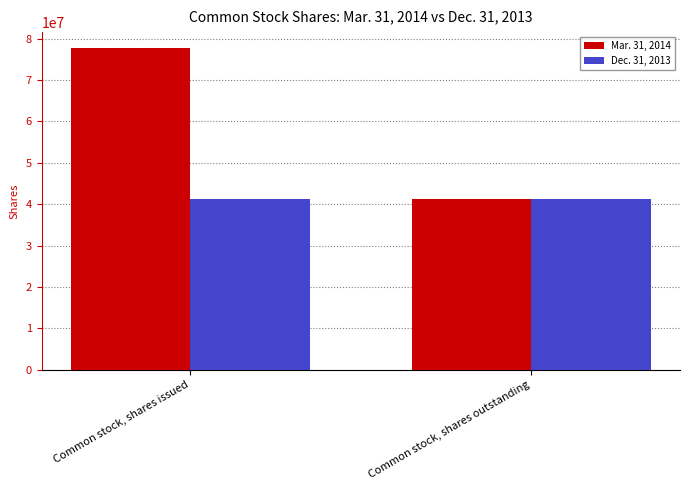

Read the Dec. 31, 2013 value at Common stock, shares issued.

41324221